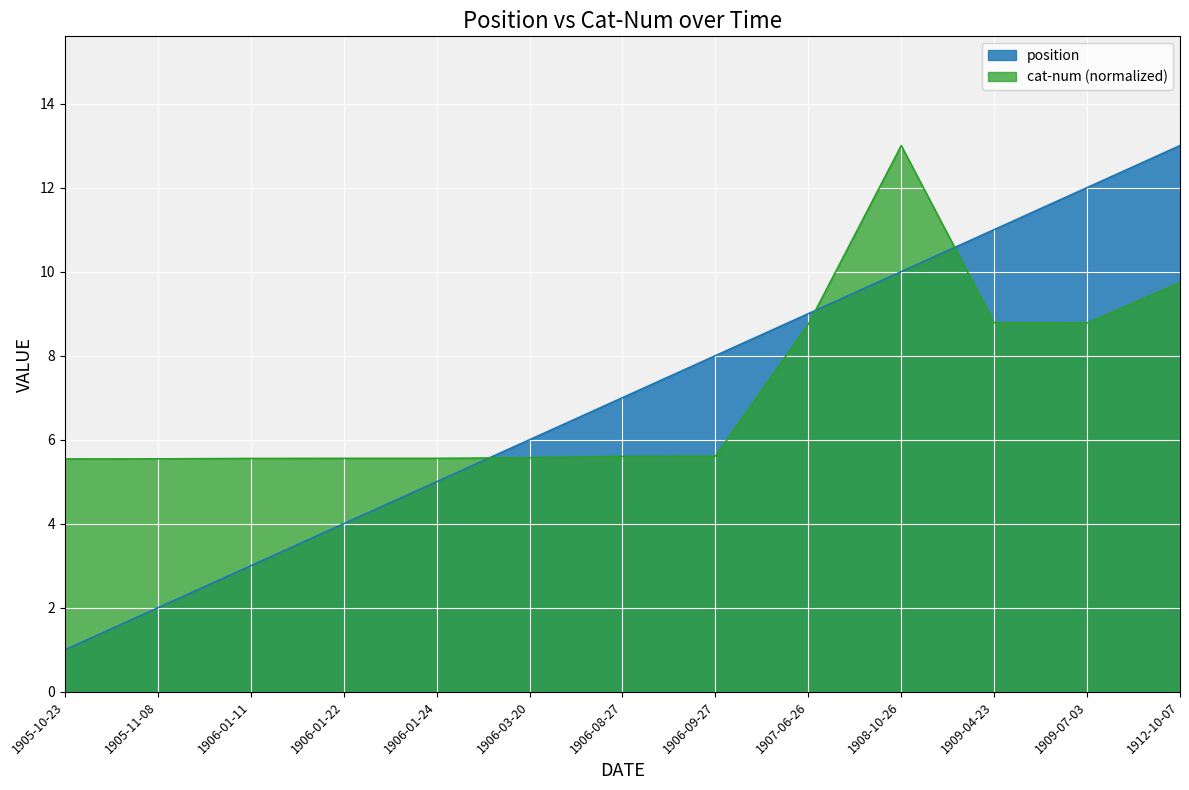

At which label is position closest to 7?

1906-08-27